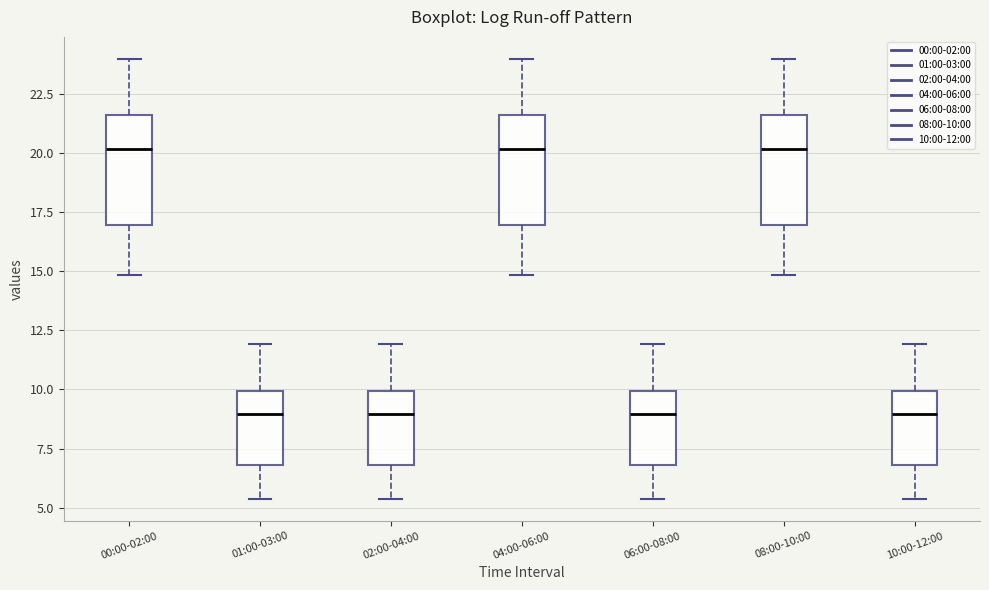

Where is the upper edge of the box for 06:00-08:00 on the y-axis? The values are not printed on the chart, so give them approximately, as read against the axis.

10.0